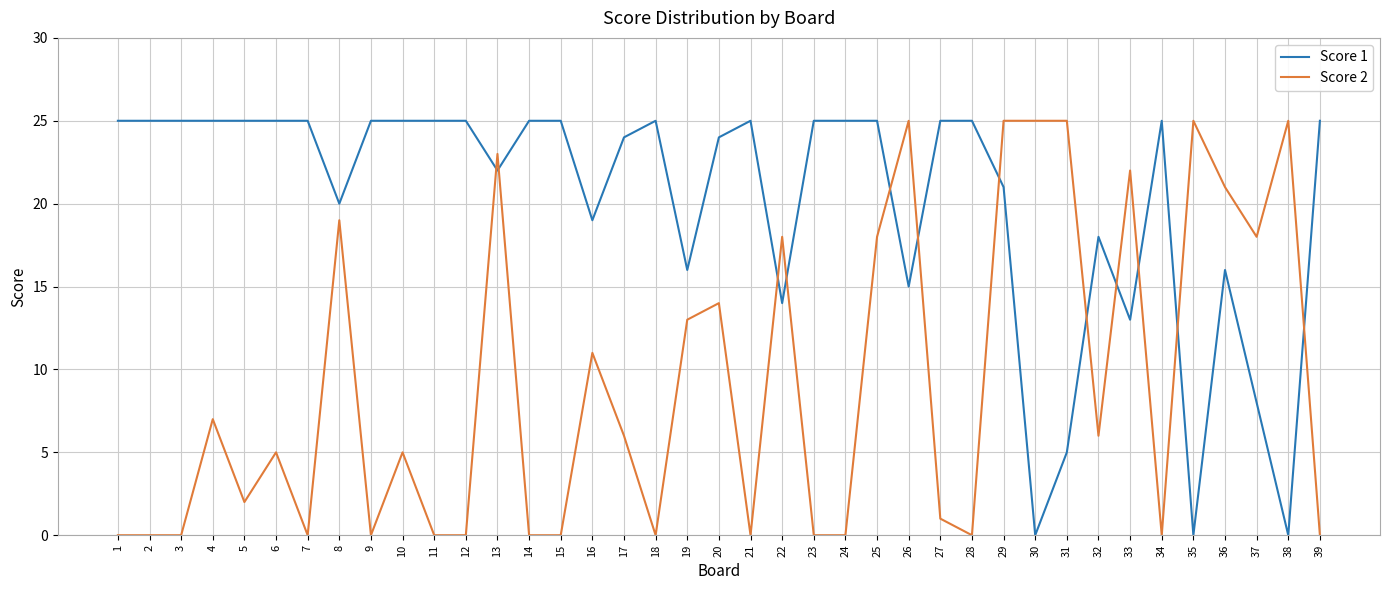

At which category is the sum across all series the highest?

29